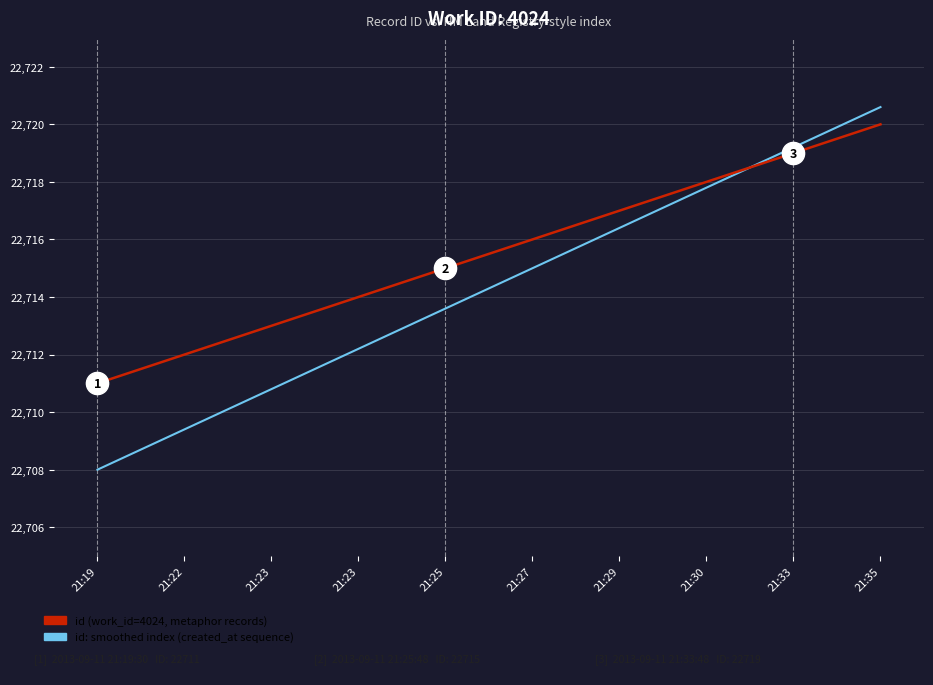

The value of id (work_id=4024, metaphor records) at 21:19 is 22711.0. True or false?

True